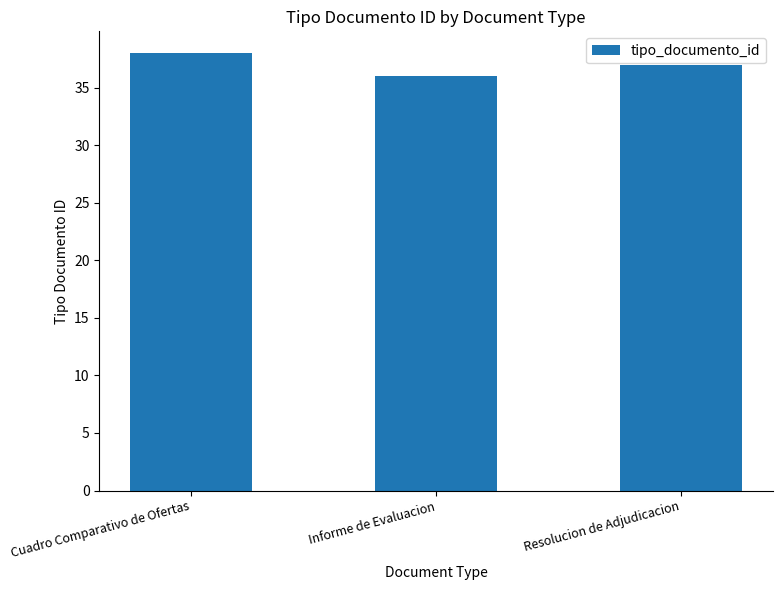

List the labels in order of value, largest first.

Cuadro Comparativo de Ofertas, Resolucion de Adjudicacion, Informe de Evaluacion